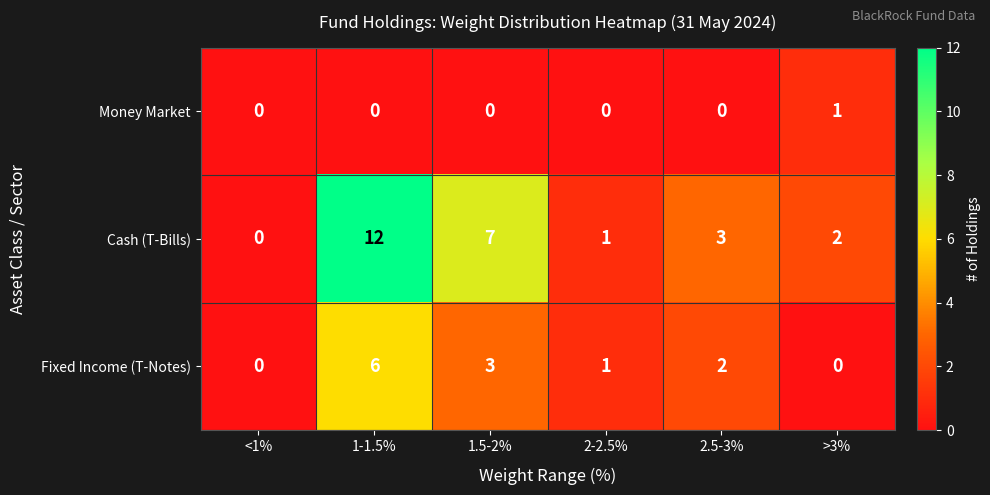

List the series in order of their overall mean, lowest first.

Money Market, Fixed Income (T-Notes), Cash (T-Bills)